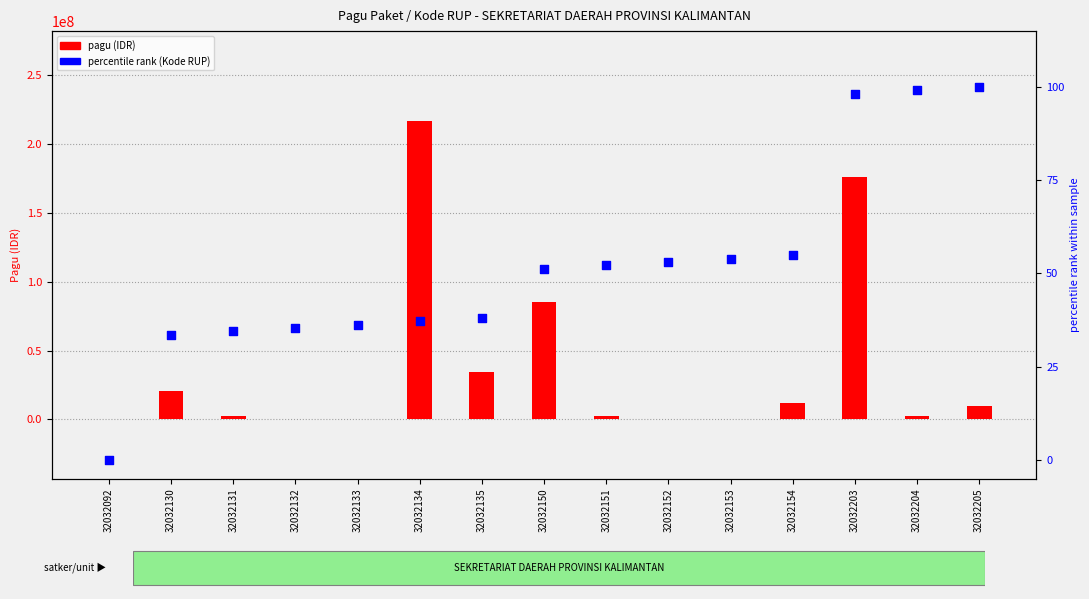

At how many categories does at least one series exceed 128034864?

2